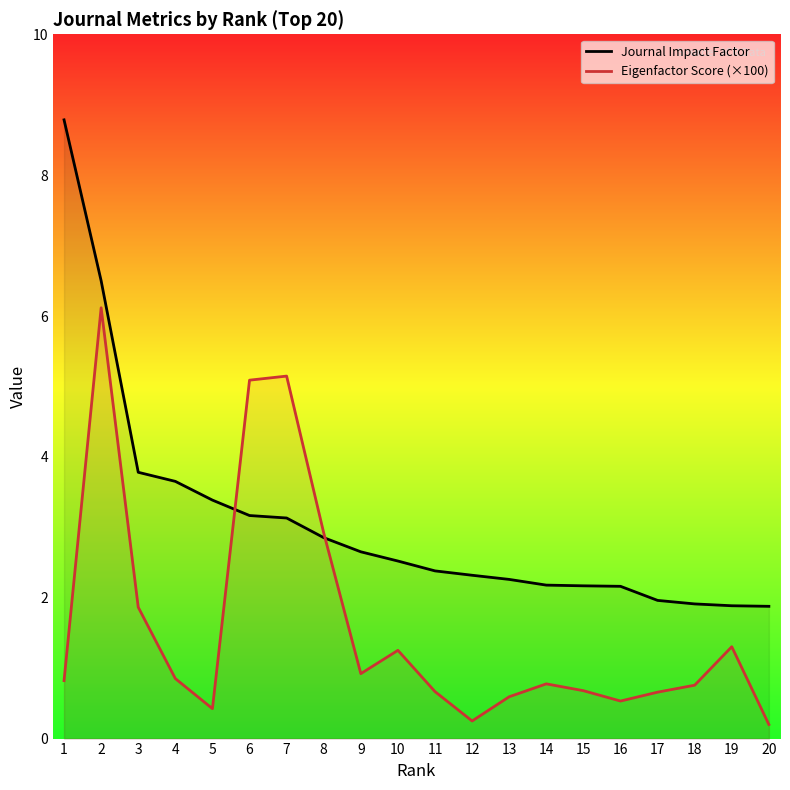

Which category has the highest value in the Journal Impact Factor series?

1